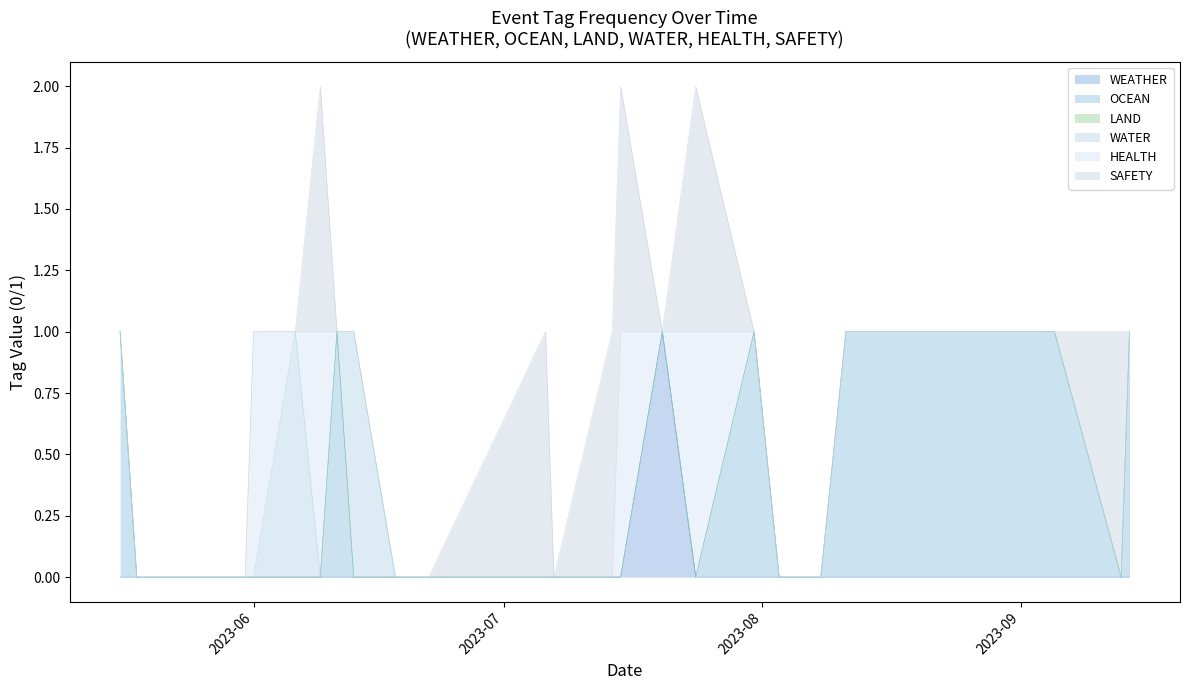

What is the difference between the highest and lowest values at 2023-07-06?

1